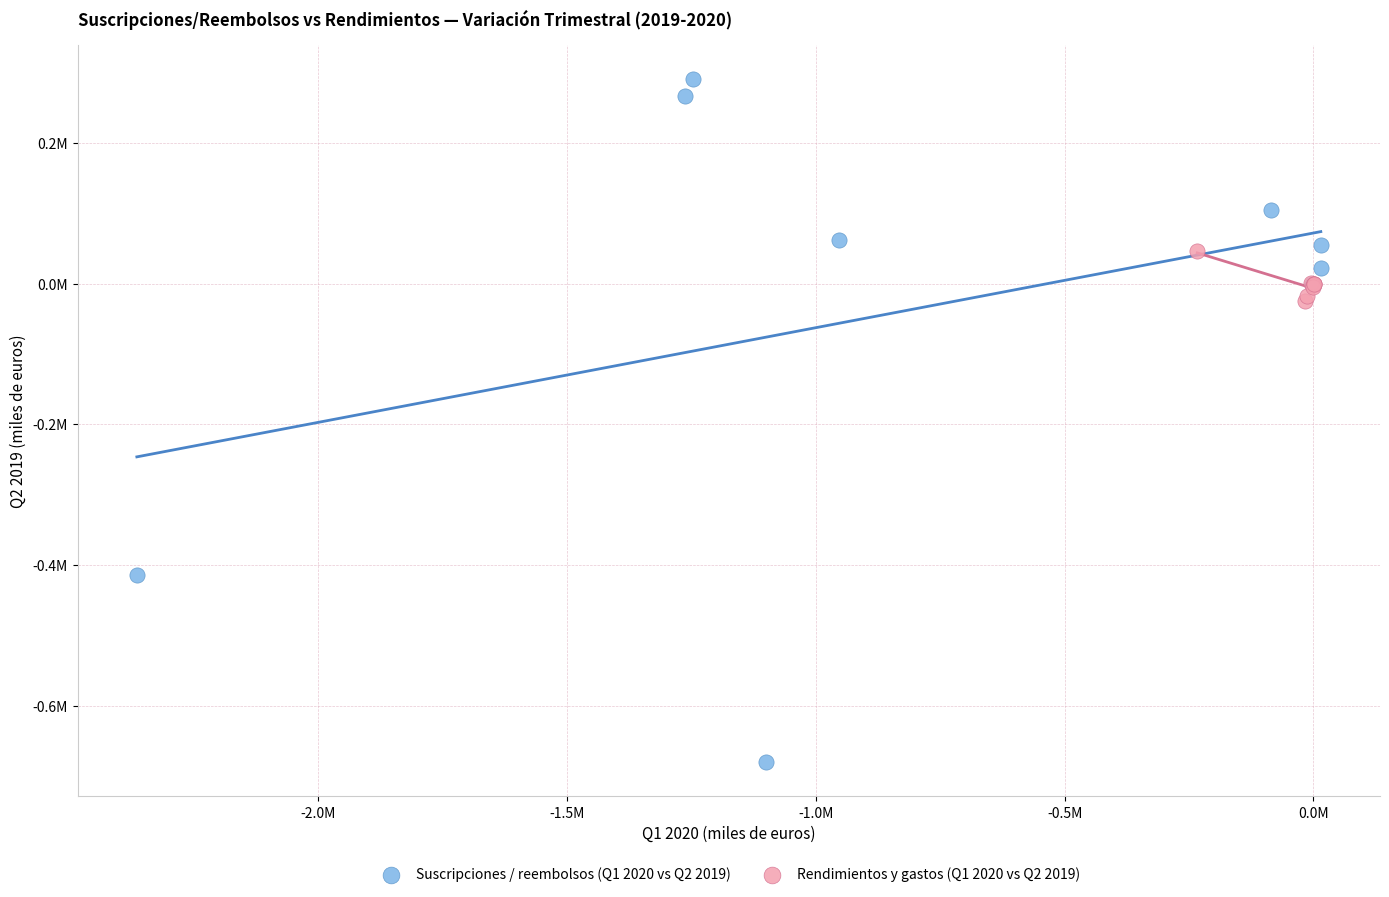

What are all the series names shown in the legend?

Suscripciones / reembolsos (Q1 2020 vs Q2 2019), Rendimientos y gastos (Q1 2020 vs Q2 2019)